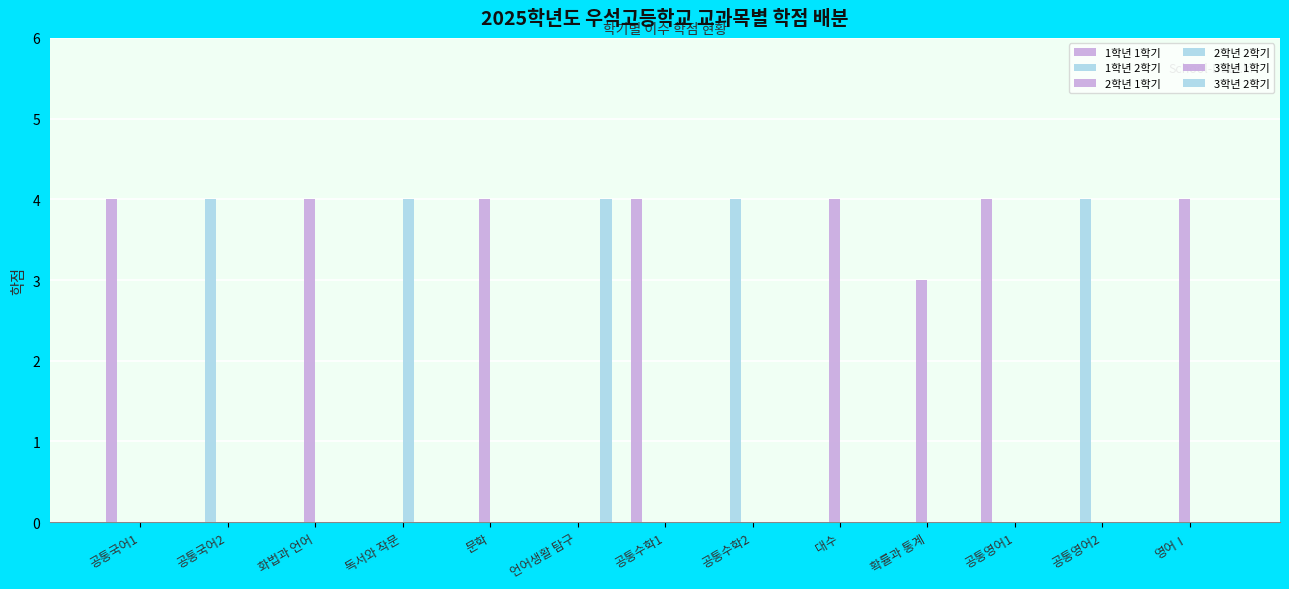

The value of 2학년 2학기 at 문학 is 0. True or false?

True